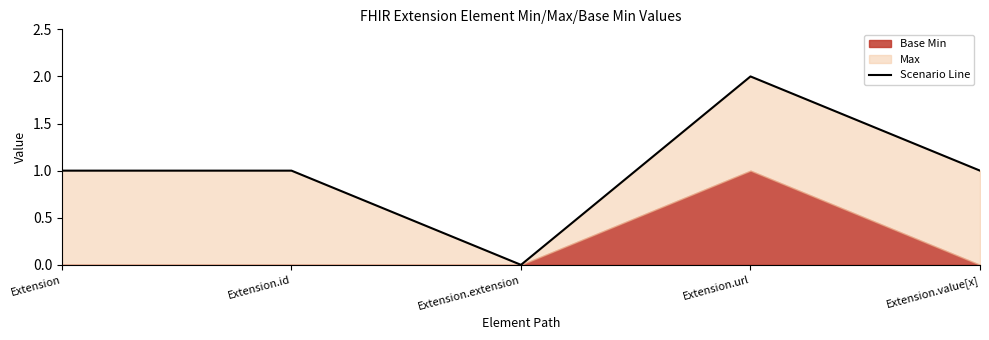

Rank the categories by value from highest to lowest.

Extension.url, Extension, Extension.id, Extension.value[x], Extension.extension